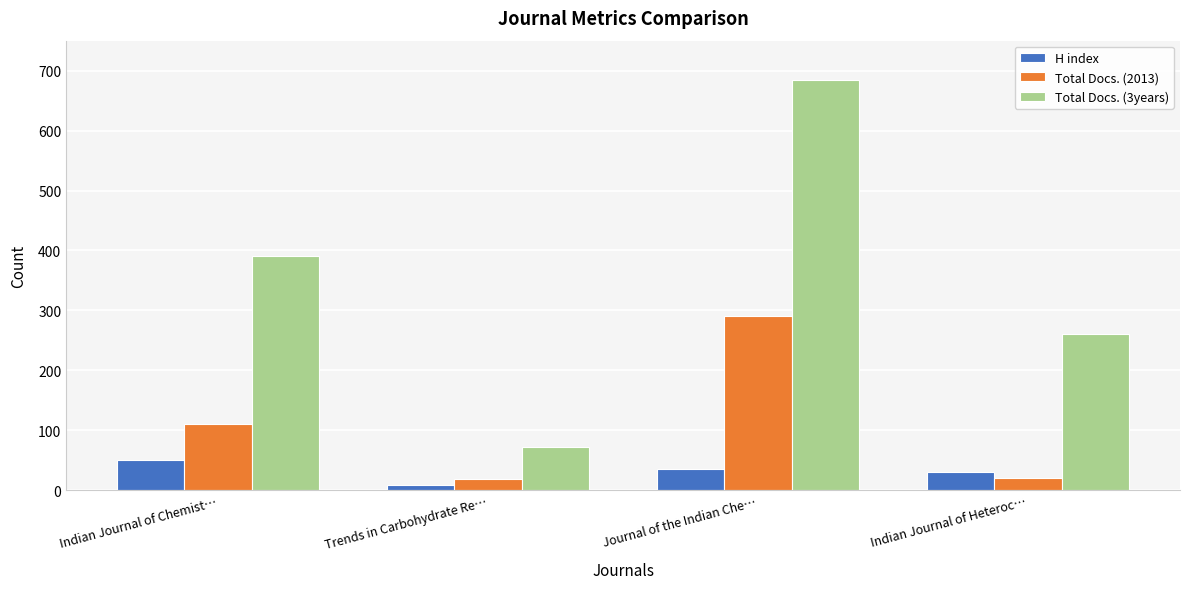

The H index series shows 35 at Journal of the Indian Che…. True or false?

True